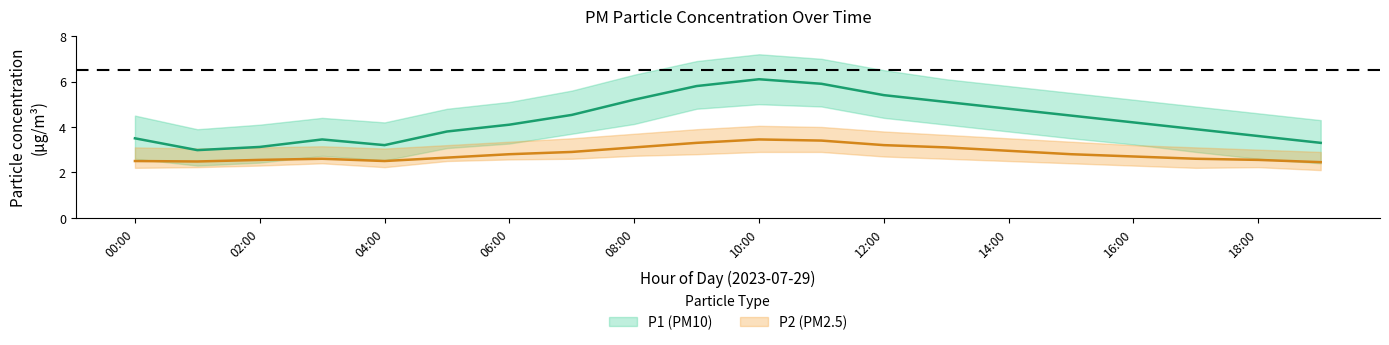

Is the value of P1 at 12:00 greater than the value of P1_upper at 19:00?

Yes